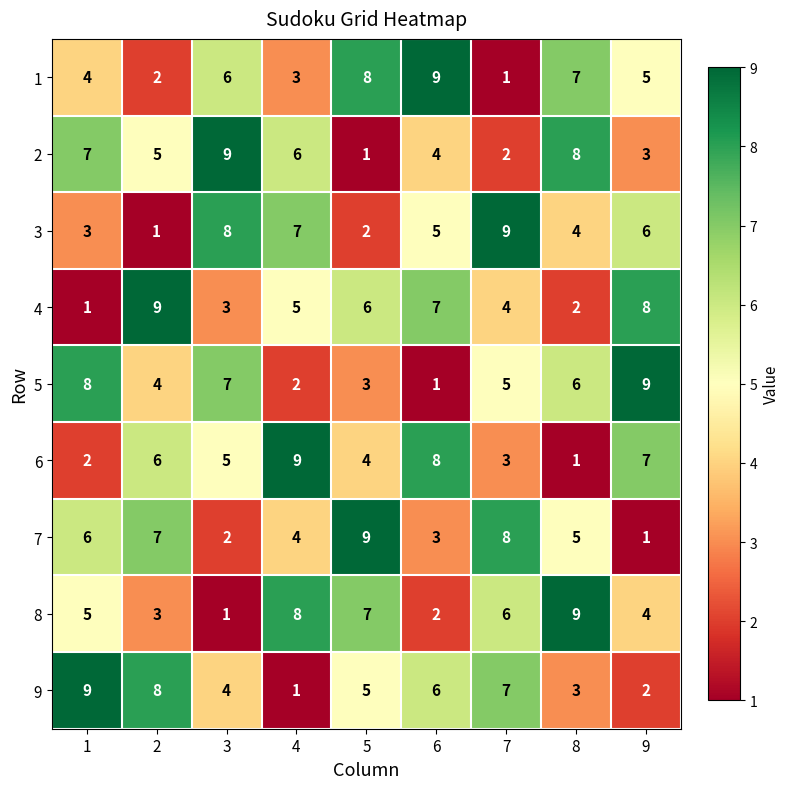

What is the maximum value shown in the chart?

9